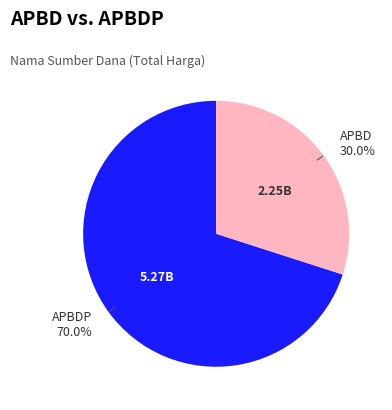

Is there any slice that represents more than half of the pie?

Yes